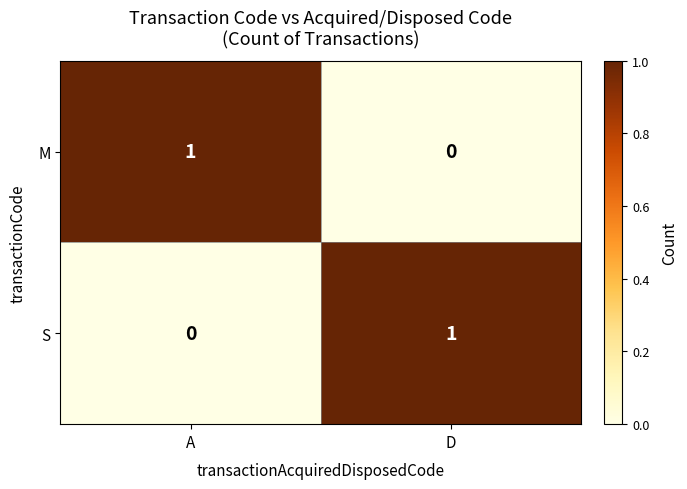

Is it true that S equals 1 at D?

True